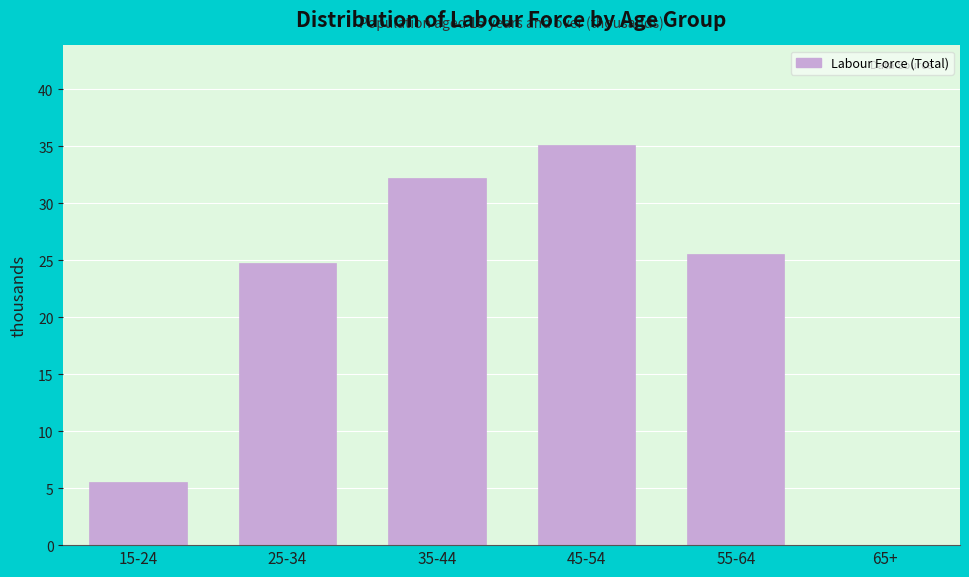

Reading left to right, what are all the values shown in this chart?

15-24=5.6	25-34=24.7	35-44=32.2	45-54=35.1	55-64=25.6	65+=0.0